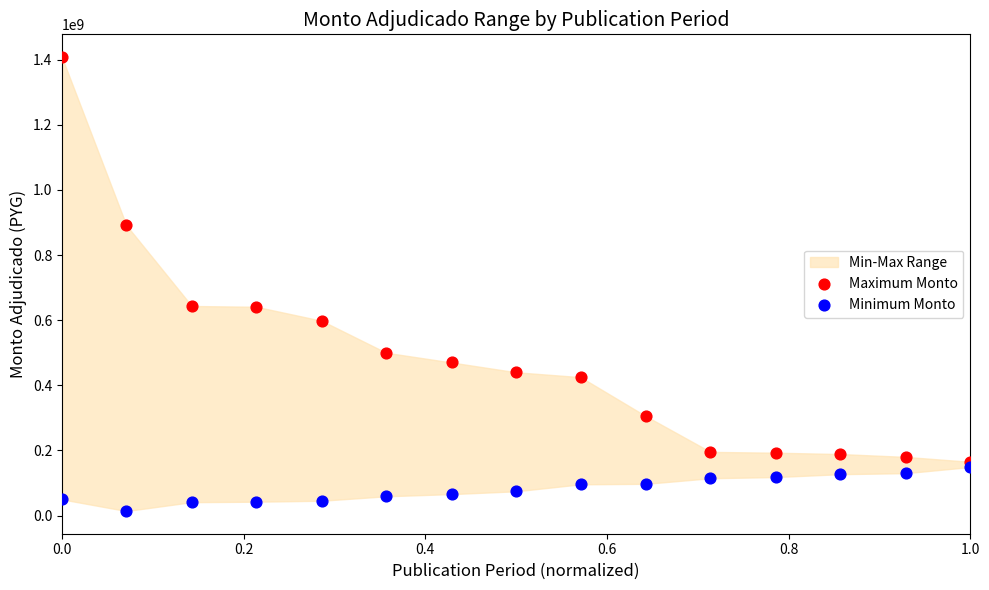

Which series contains the lowest Y value?

Minimum Monto